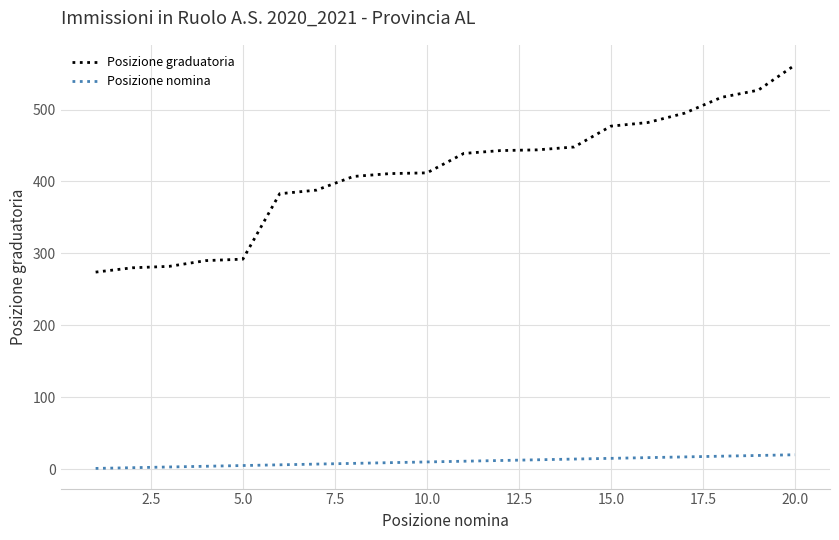

What is the minimum value shown in the chart?

1